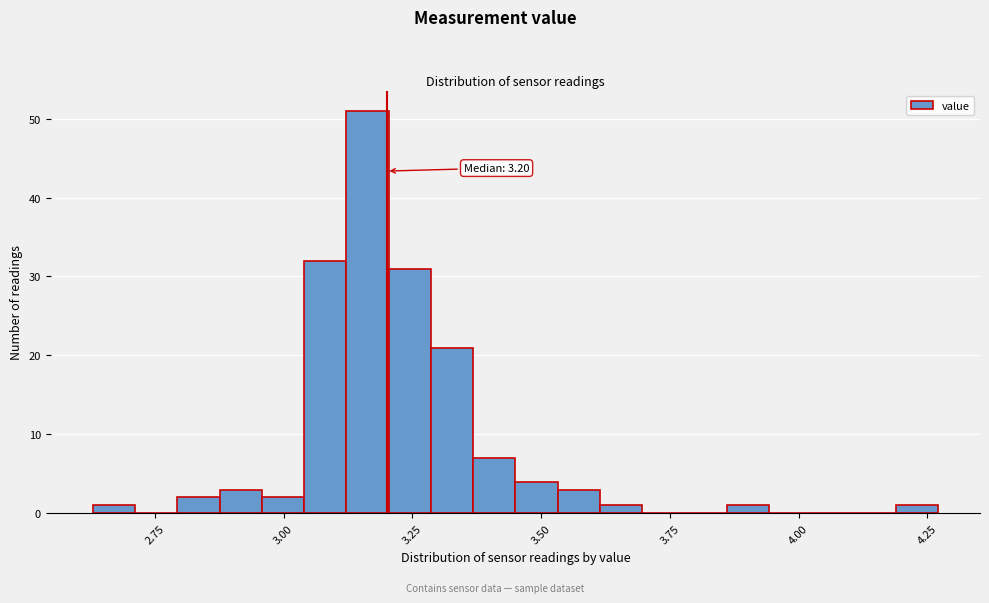

Around what value on the x-axis is the tallest bar? Give the approximate position of its centre, as read against the axis.

3.15